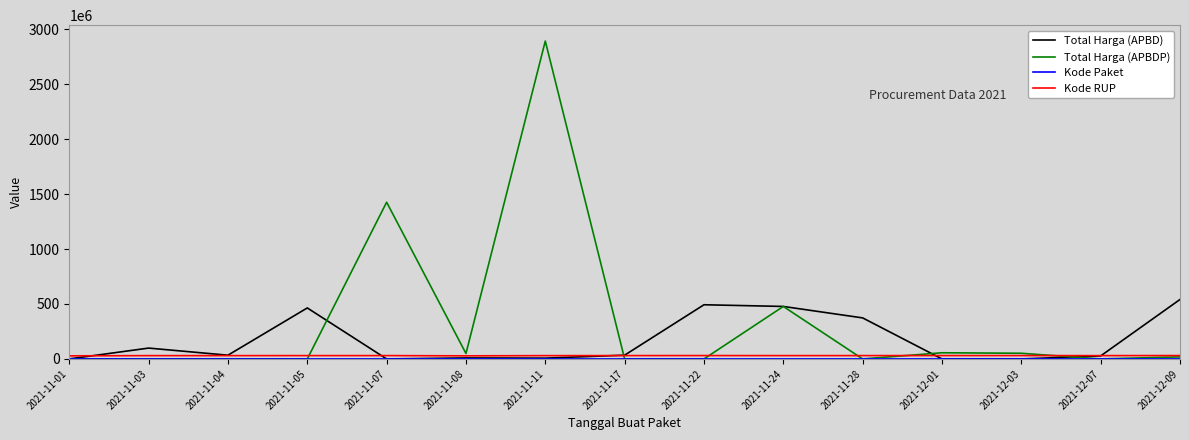

The value of Total Harga (APBDP) at 2021-11-17 is -1186680978. True or false?

False